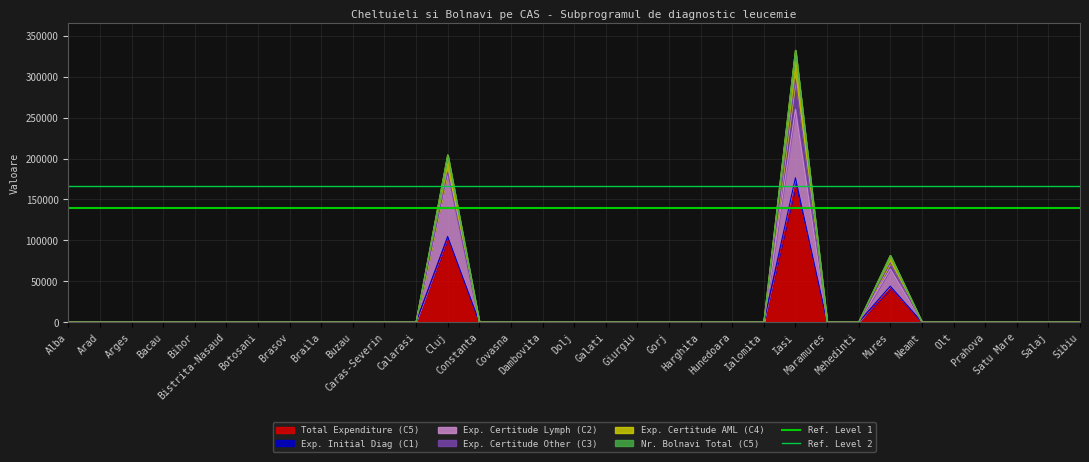

What is the sum of the Ref. Level 1 values at Arad and Alba?

280000